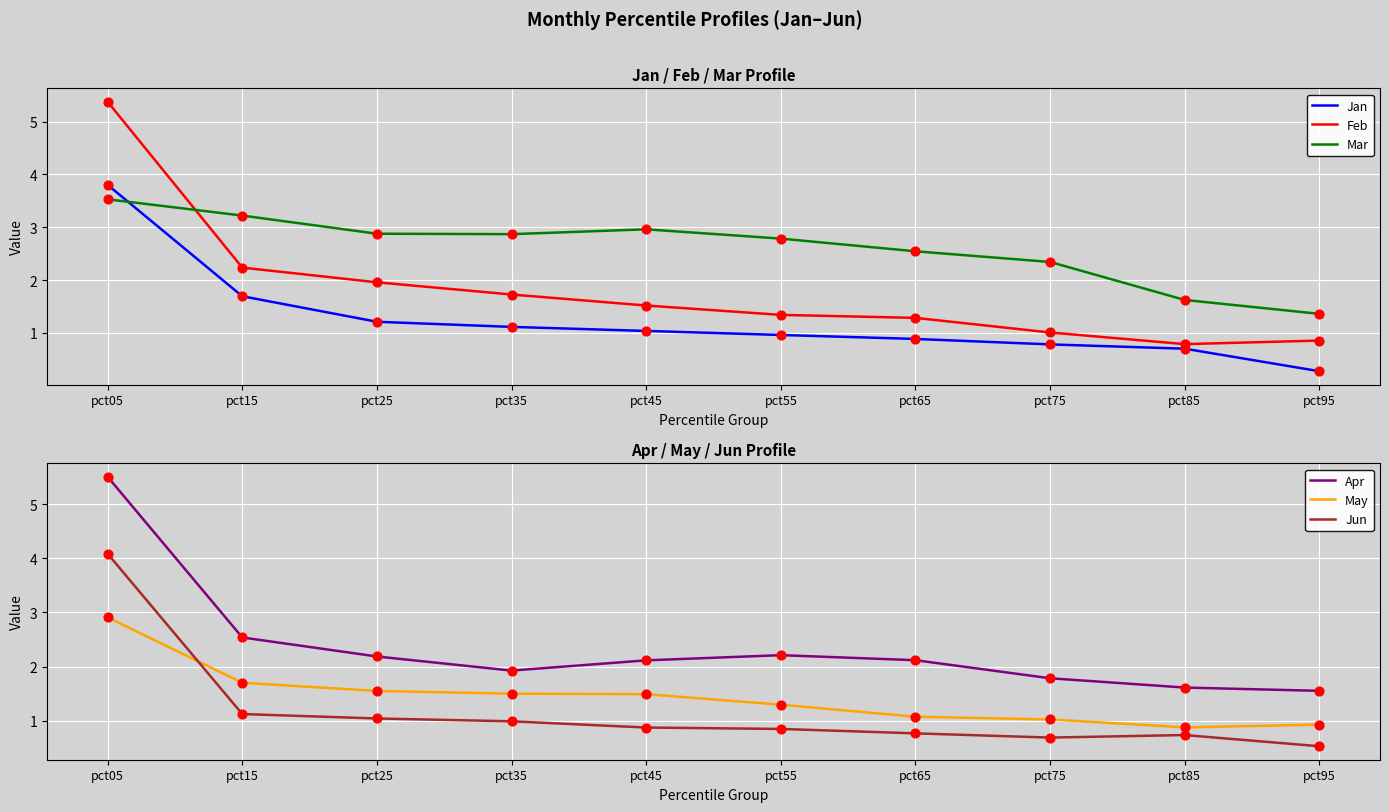

At how many categories does at least one series exceed 1?

10